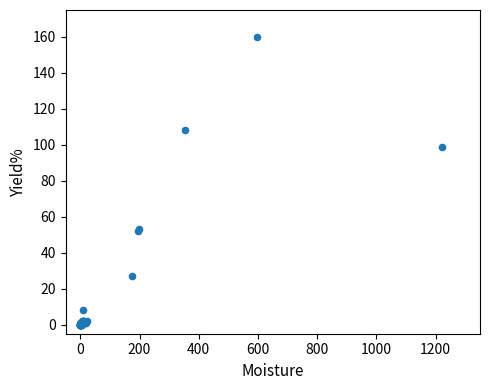

What Y value in the scatter plot is closest to 80?

99